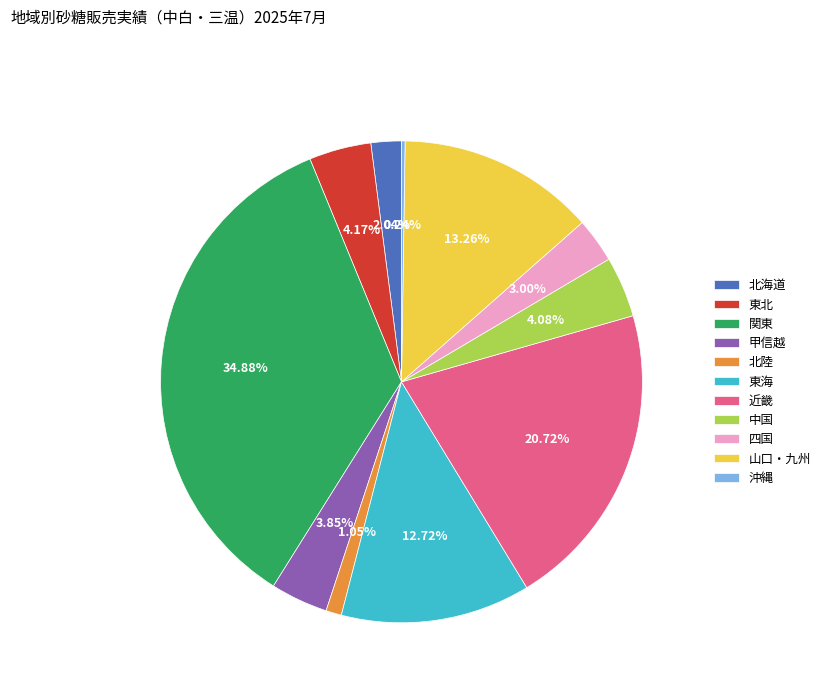

What is the largest slice in the pie chart?

関東